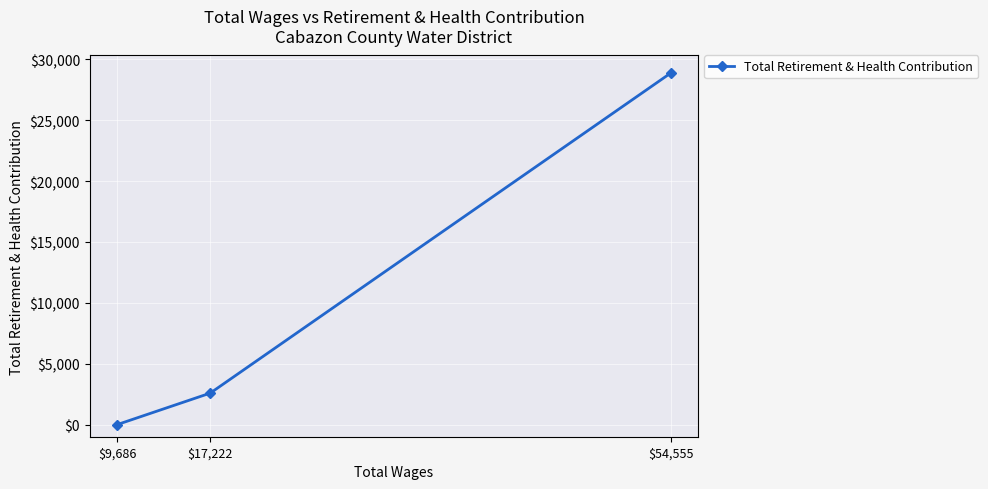

Rank the categories by value from highest to lowest.

$54,555, $17,222, $9,686